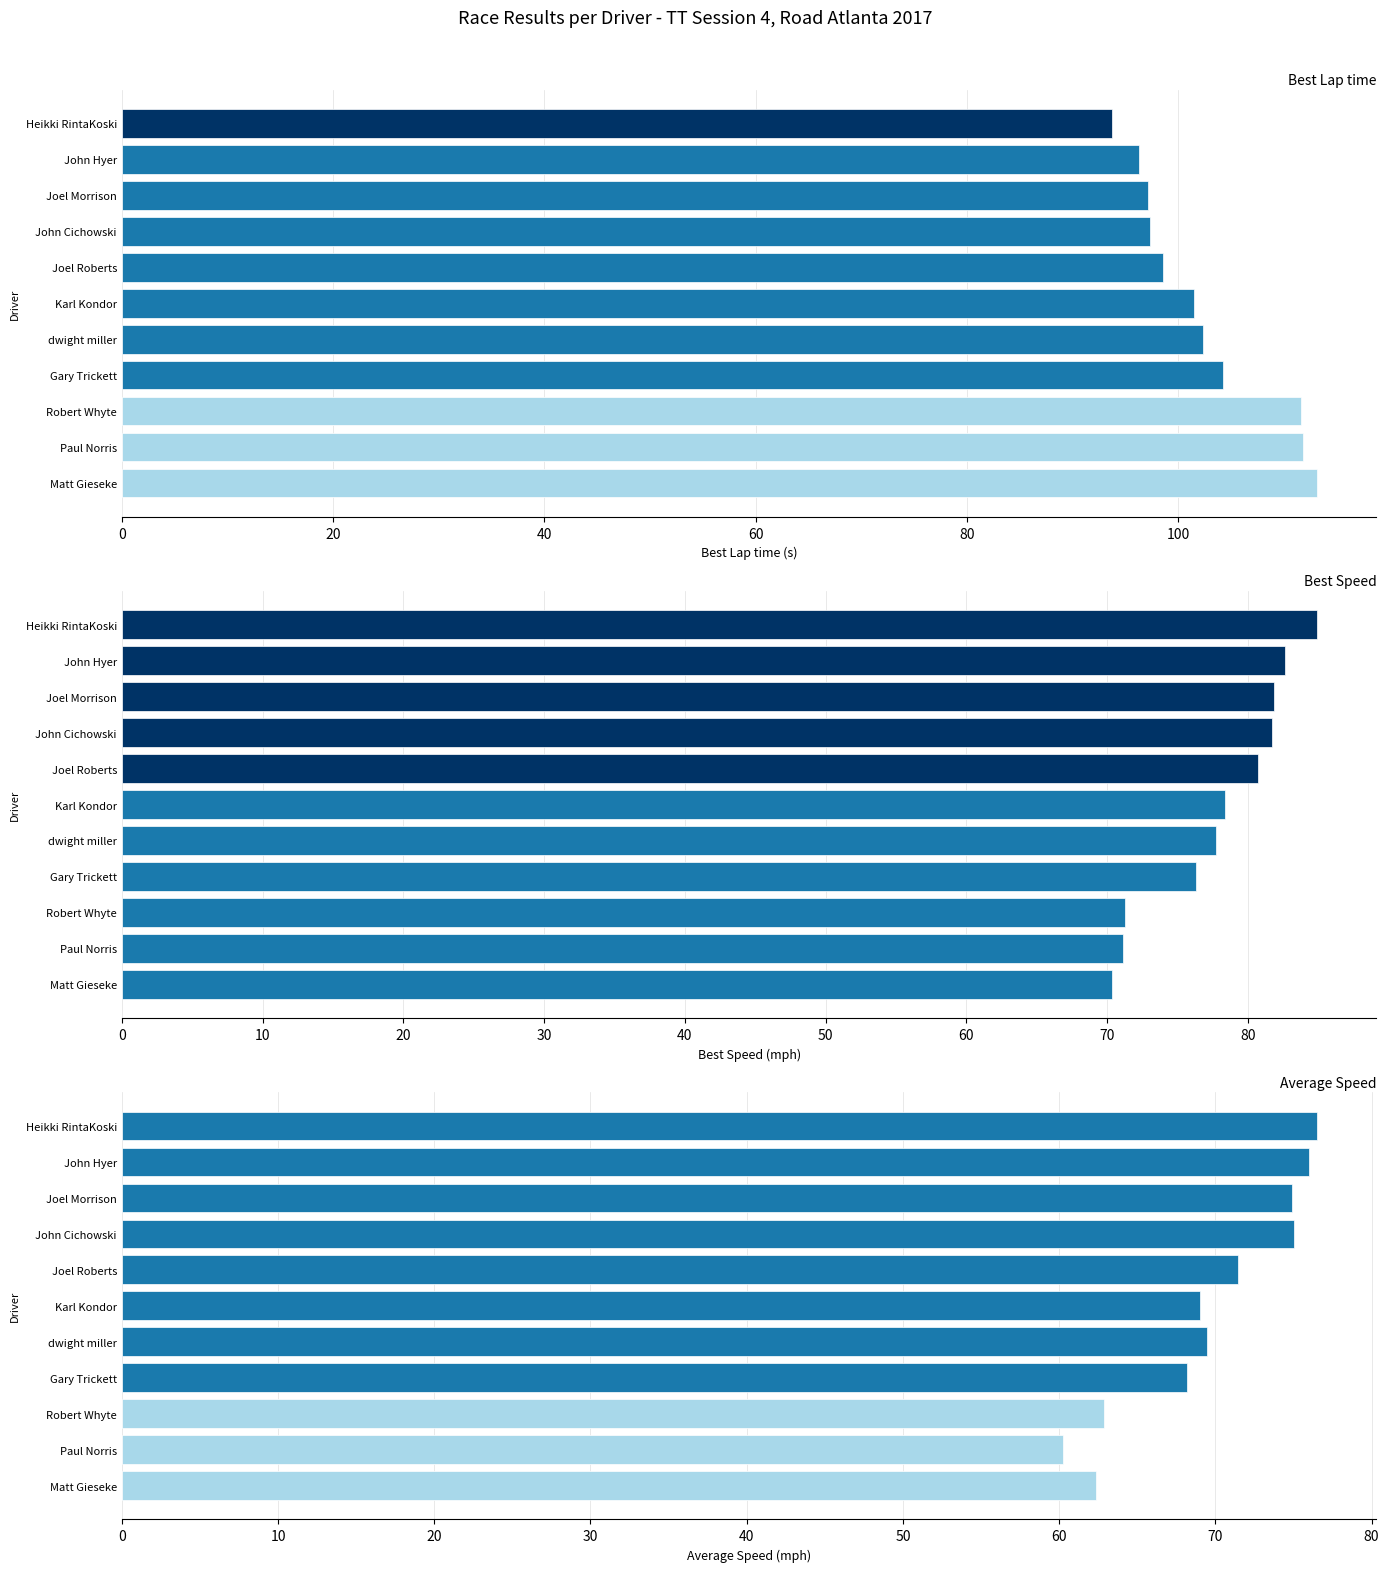

Is the value of Average Speed at dwight miller greater than the value of Best Lap time at John Cichowski?

No